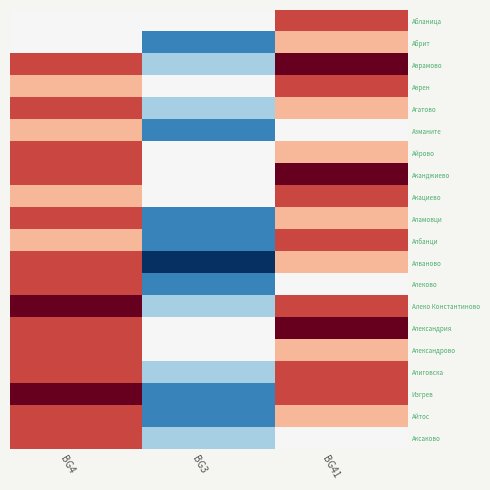

At BG4, list the series in order from smallest to largest.

Абланица, Абрит, Аврен, Азманите, Акациево, Албанци, Аврамово, Агатово, Айрово, Аканджиево, Аламовци, Алваново, Алеково, Александрия, Александрово, Алиговска, Айтос, Аксаково, Алеко Константиново, Изгрев